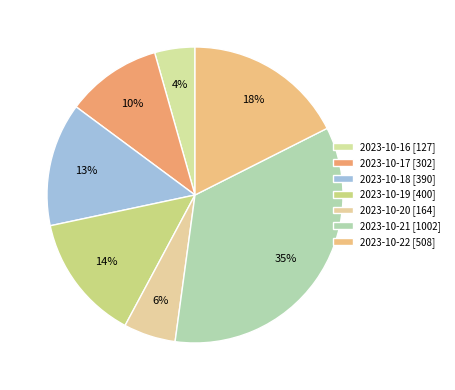

Is it true that 2023-10-16 is 4% of the pie?

True